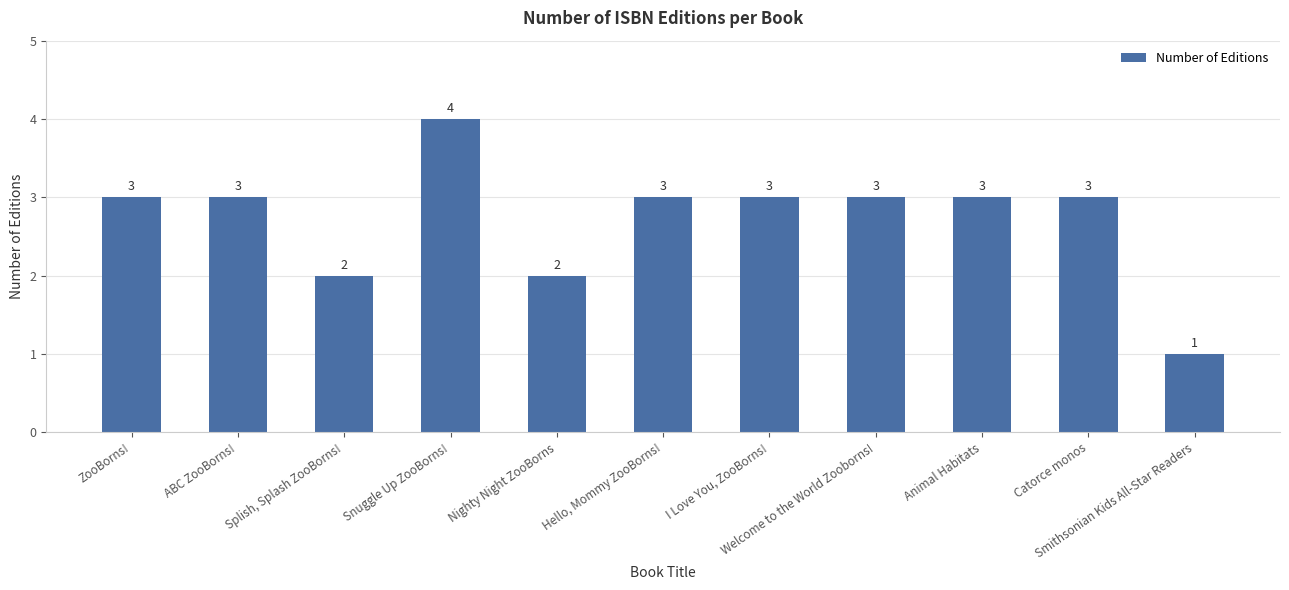

Which label corresponds to the largest value in the chart?

Snuggle Up ZooBorns!